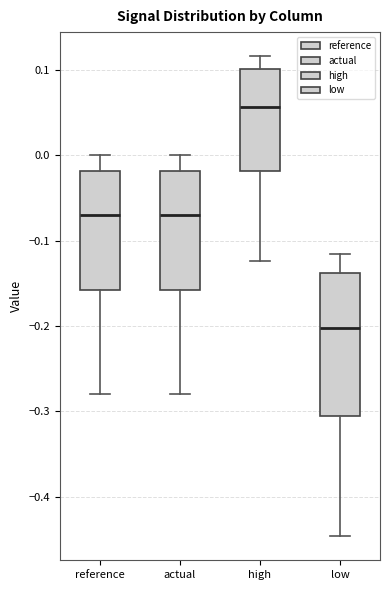

Reading left to right, transcribe this box plot: for each box, give where its median line is, the range the box spans, and where its two whiskers end, as read against the y-axis. The values are not printed on the chart, so give them approximately, as read against the axis.

reference: median -0.07, box -0.16 to -0.02, whiskers -0.28 to 0.00
actual: median -0.07, box -0.16 to -0.02, whiskers -0.28 to 0.00
high: median 0.06, box -0.02 to 0.10, whiskers -0.12 to 0.12
low: median -0.20, box -0.31 to -0.14, whiskers -0.45 to -0.12